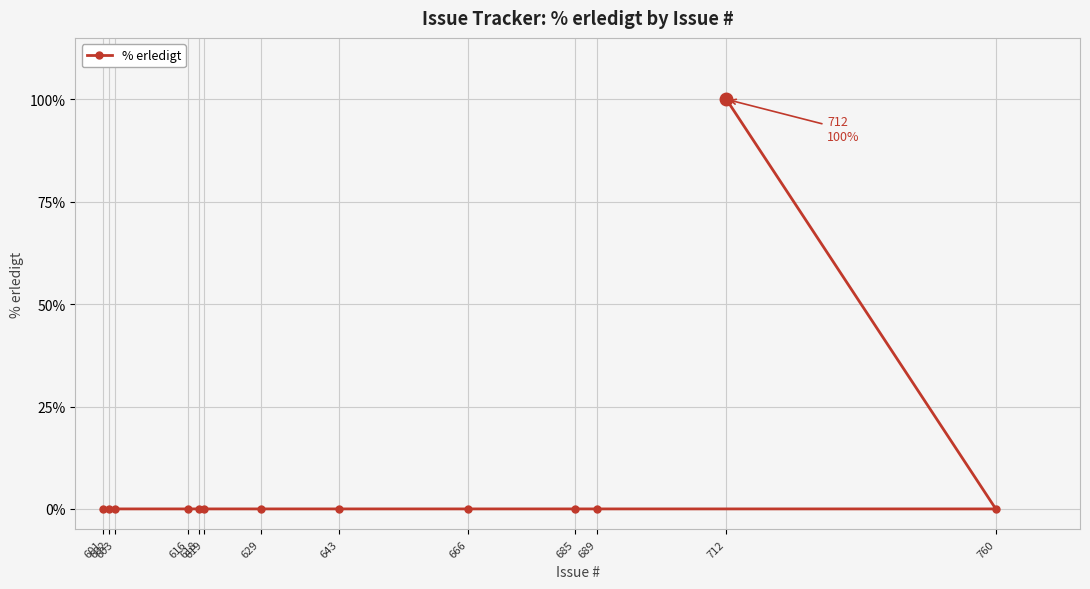

How many lines are shown in the chart?

1